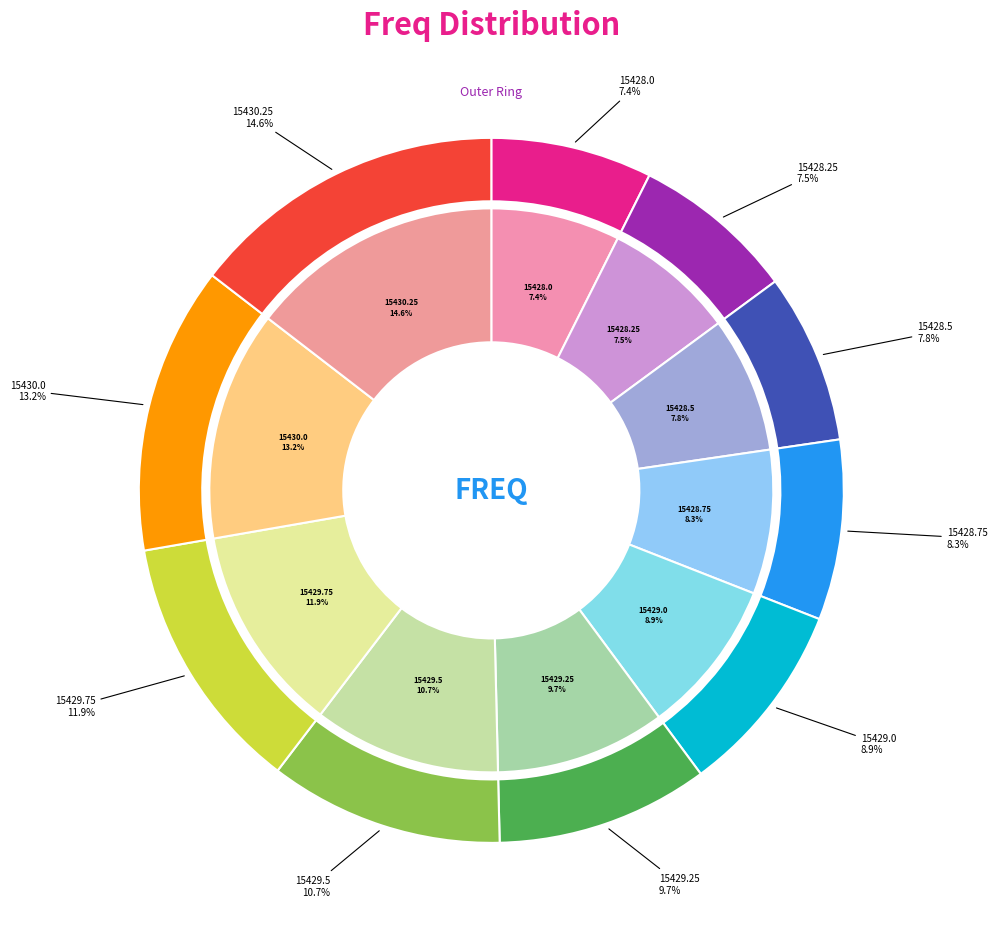

What is the total percentage of 15429.25 and 15429.0?

18.7%